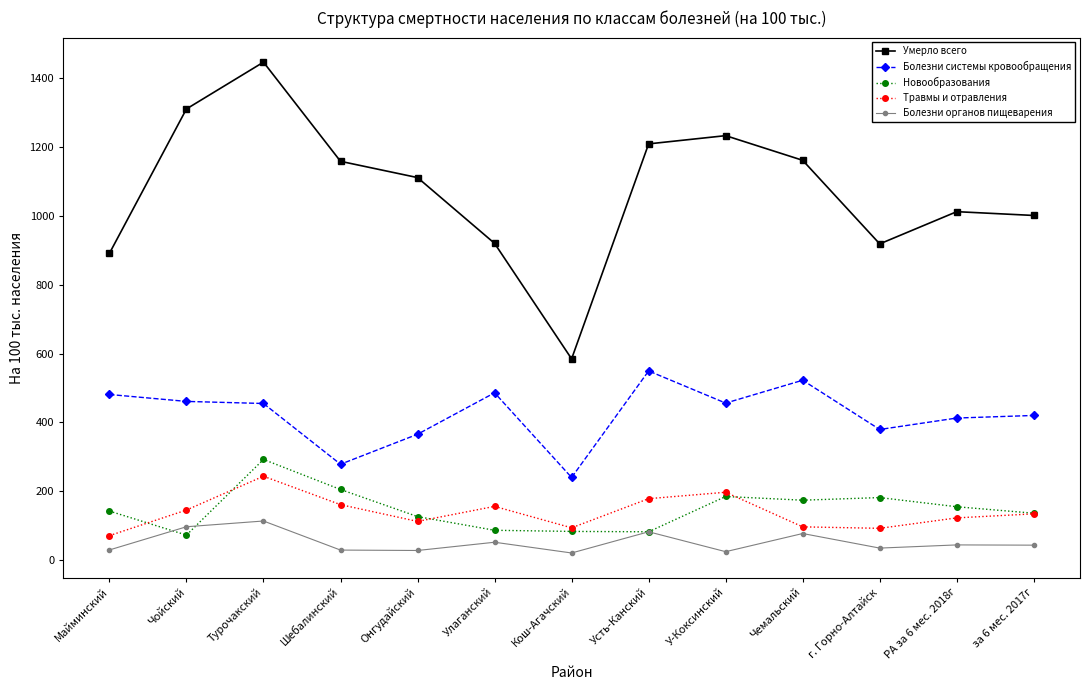

What is the label of the 9th point from the right?

Онгудайский